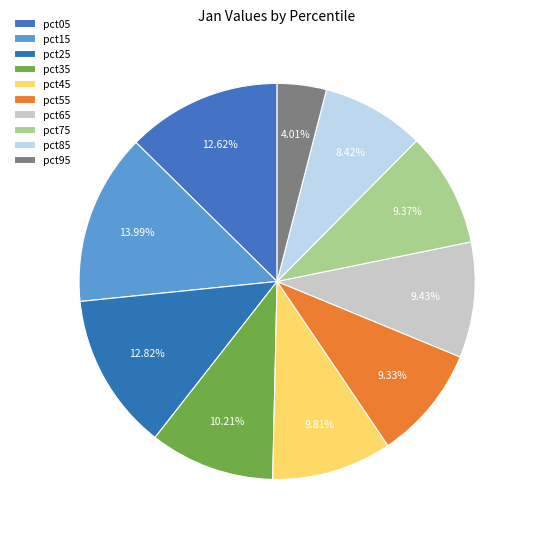

How many segments does this pie chart have?

10